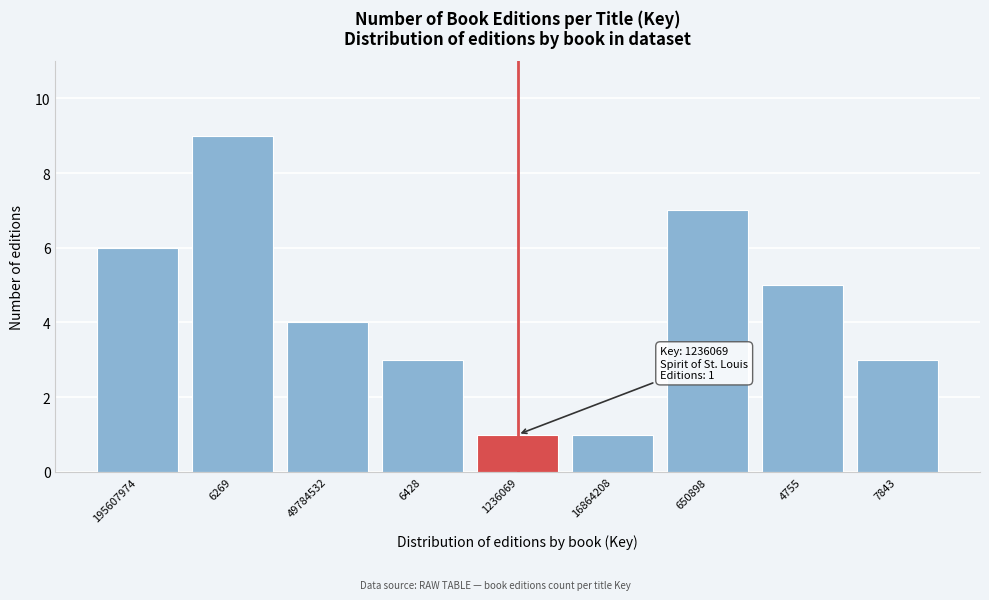

Reading left to right, what are all the values shown in this chart?

195607974=6	6269=9	49784532=4	6428=3	1236069=1	16864208=1	650898=7	4755=5	7843=3